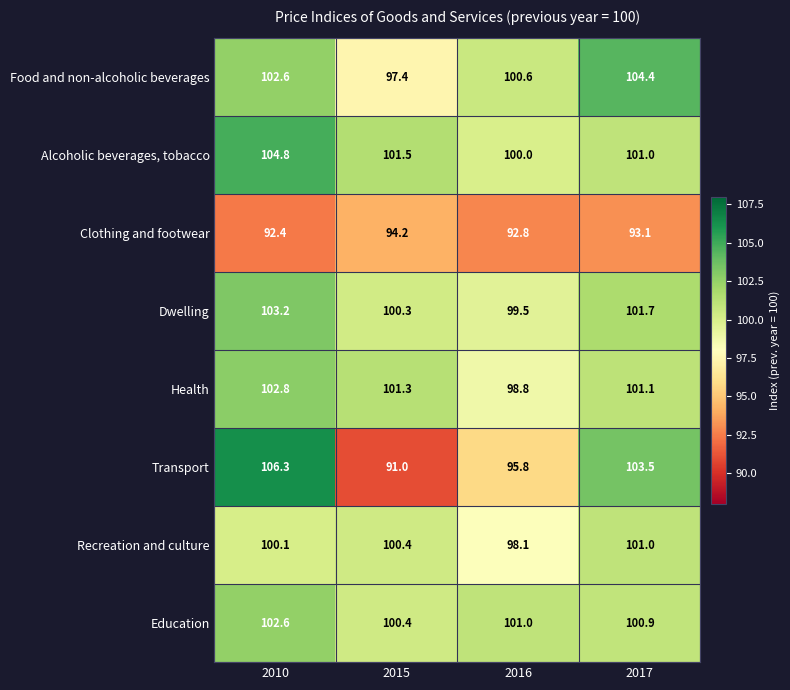

What is the difference between the second highest and minimum values in the Recreation and culture series?

2.3